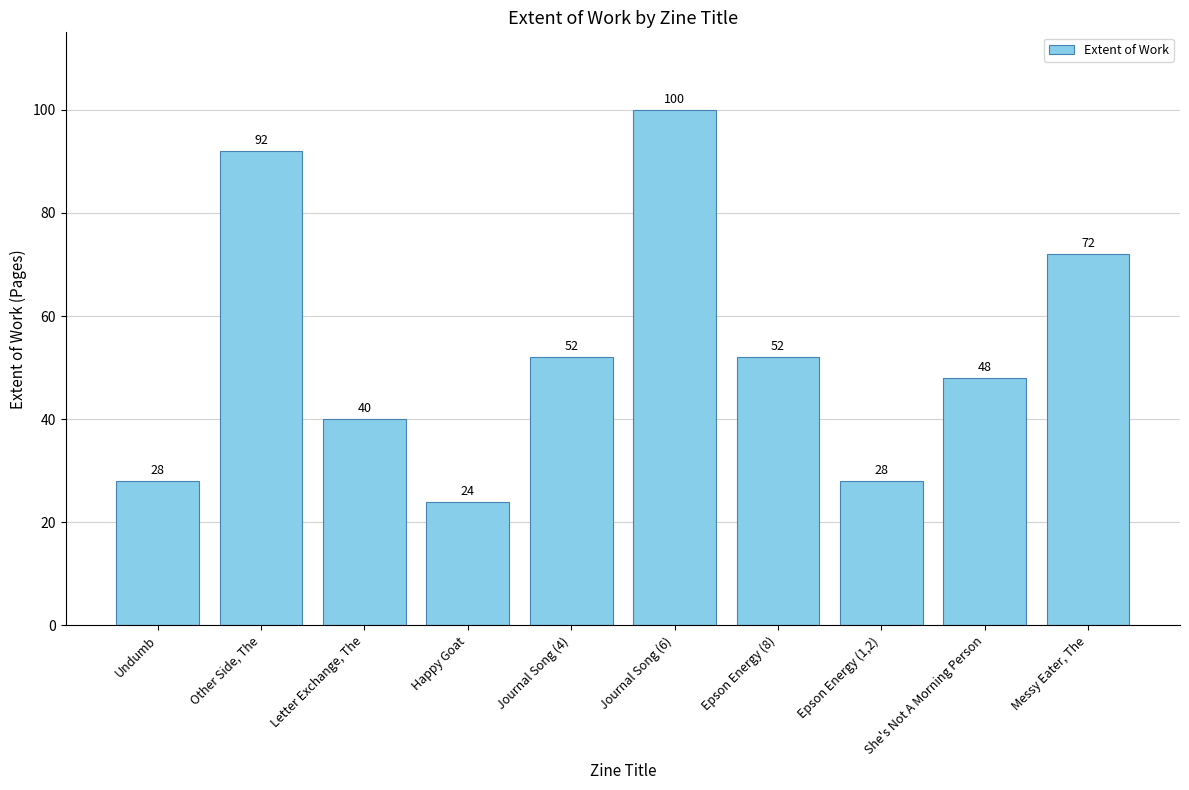

What is the greatest value displayed?

100